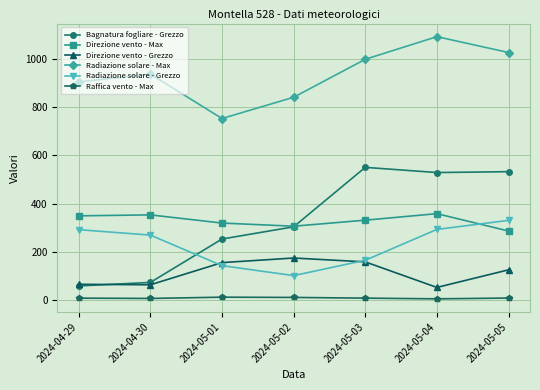

What position from the right is 2024-05-03?

3